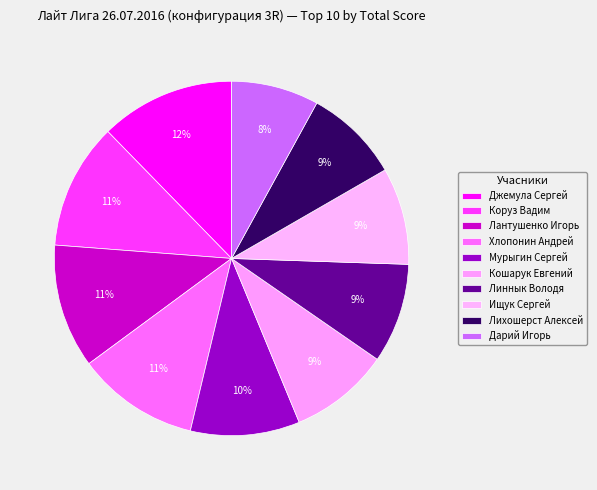

Count the number of slices in the pie.

10